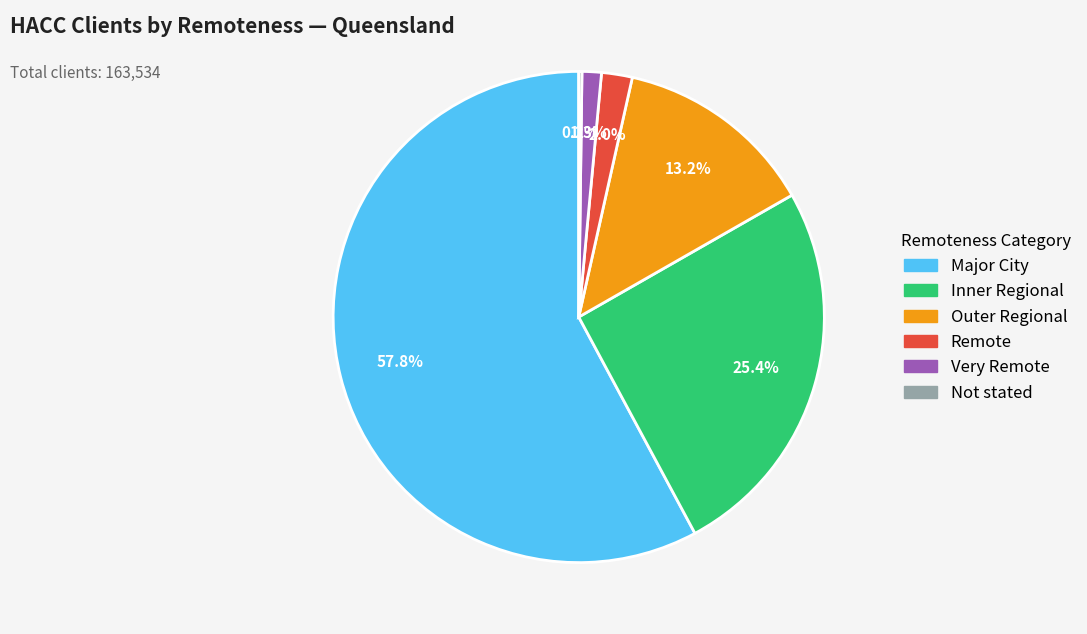

Which category has the biggest portion of the pie?

Major City